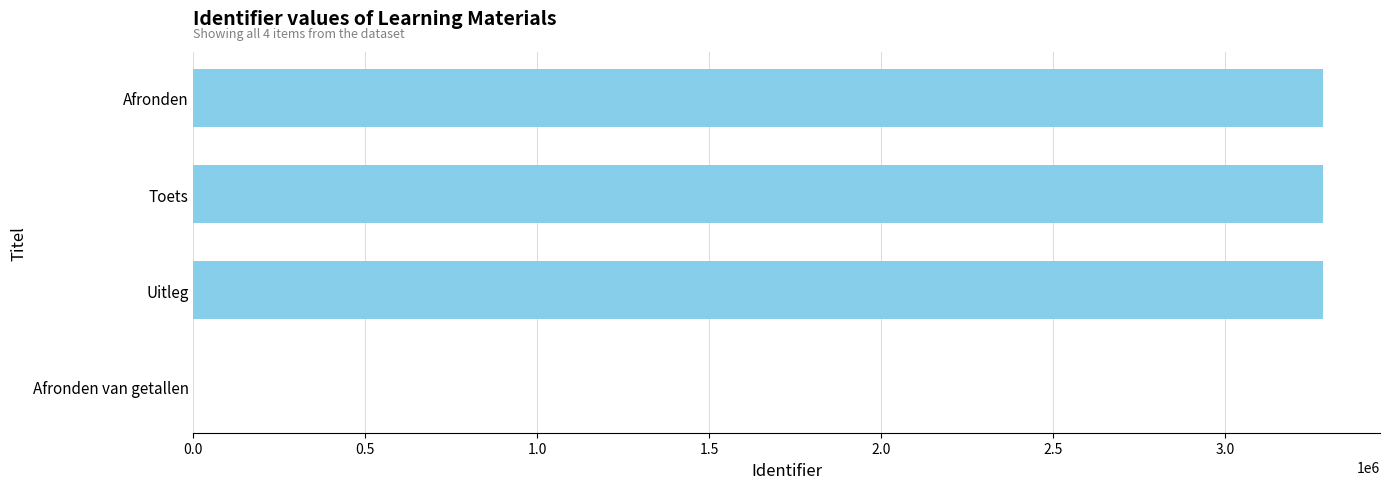

What is the greatest value displayed?

3286490